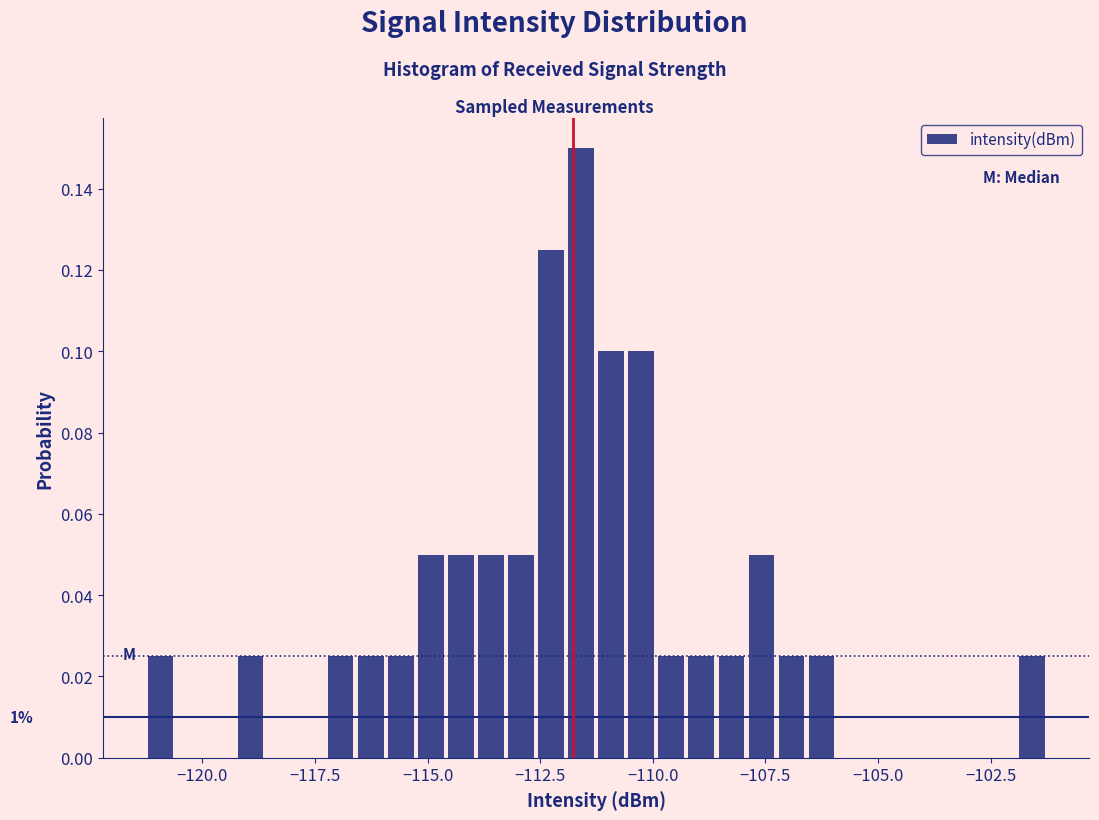

Around what value on the x-axis is the tallest bar? Give the approximate position of its centre, as read against the axis.

-111.5